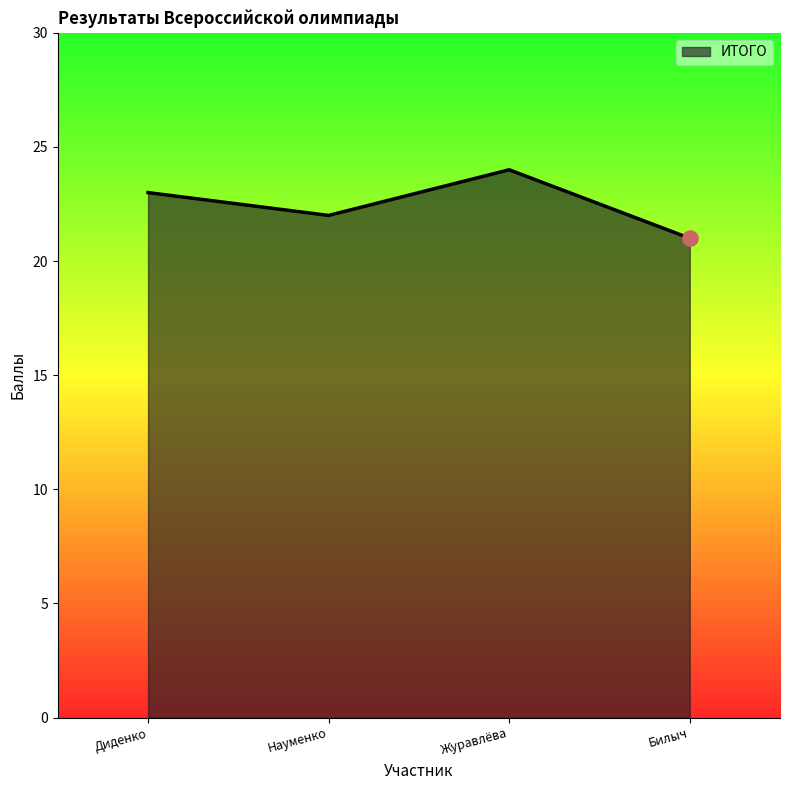

Which has a higher value, Журавлёва or Билыч?

Журавлёва